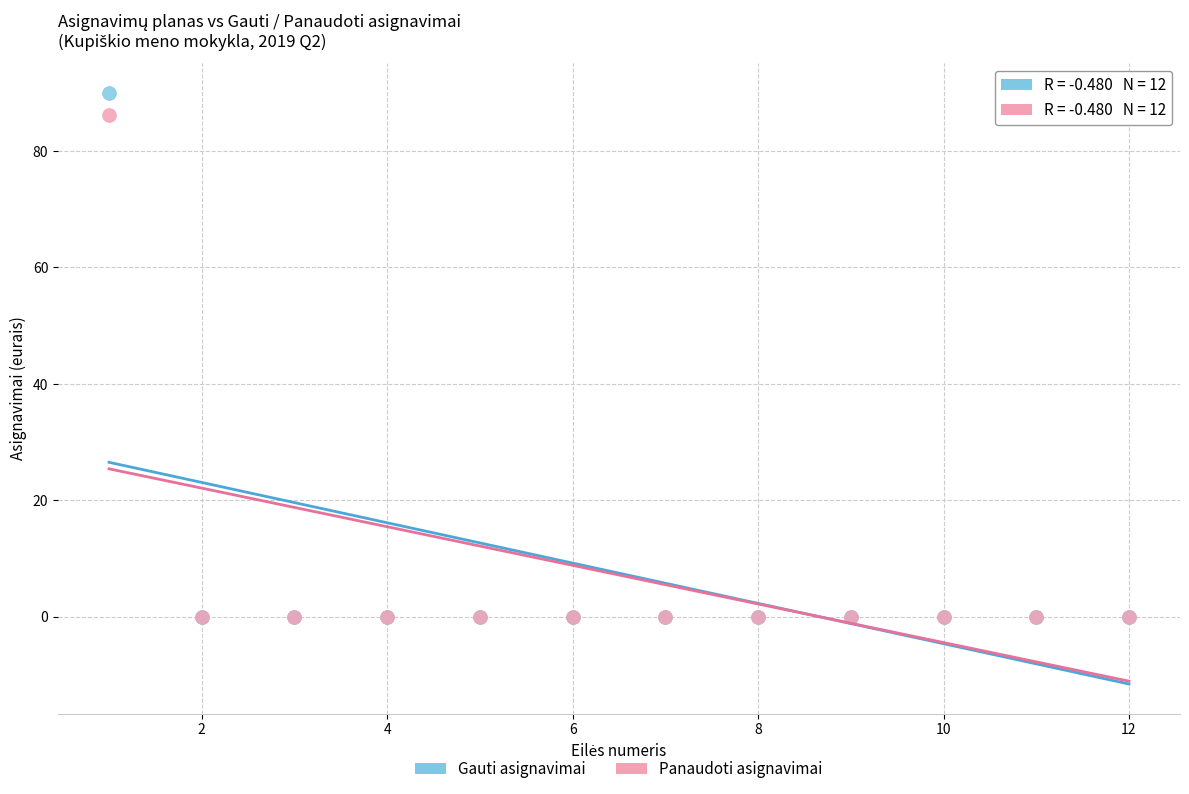

What are all the series names shown in the legend?

Gauti asignavimai, Panaudoti asignavimai